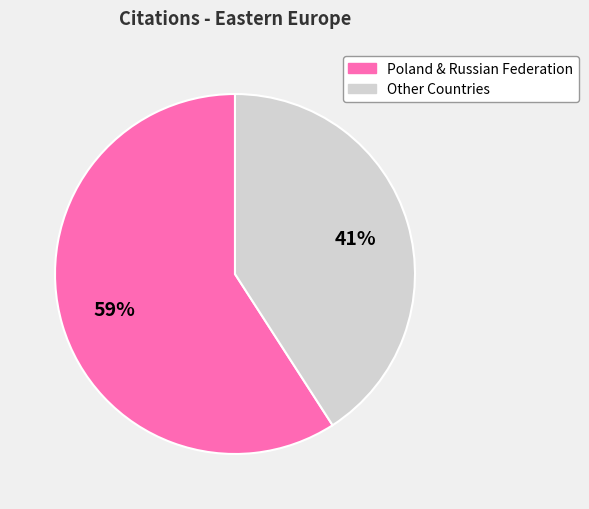

To the nearest percent, what is the average slice percentage?

50%